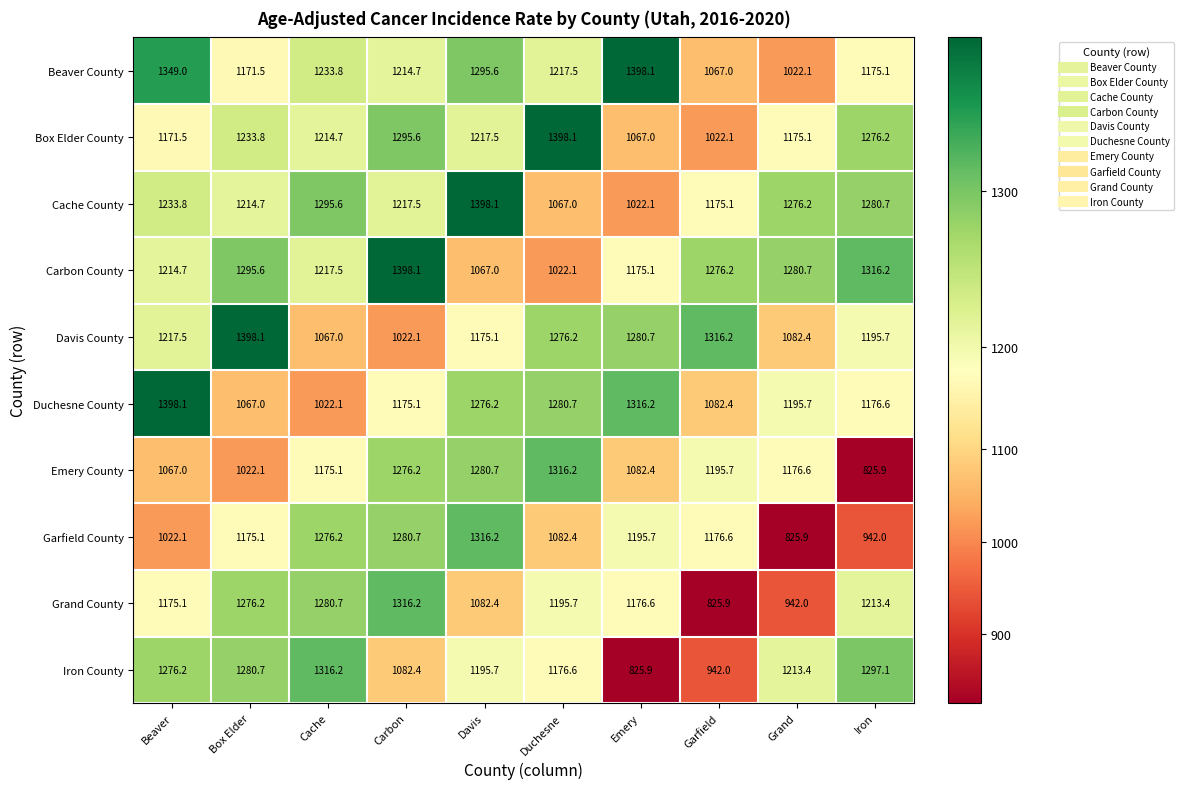

At how many categories does at least one series exceed 911?

10